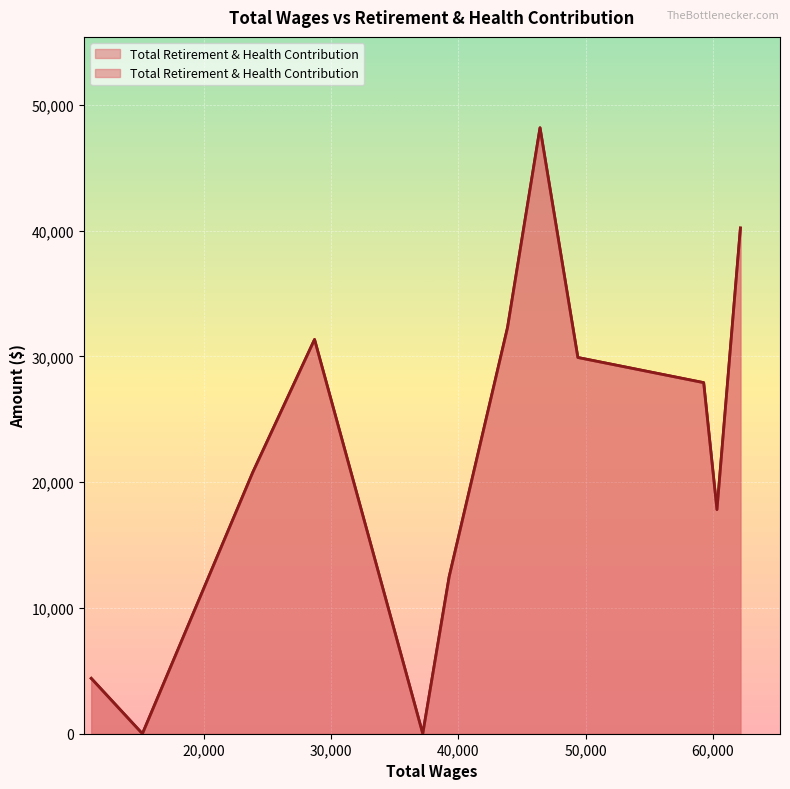

Between which two adjacent categories do Total Wages and Total Retirement & Health Contribution first intersect?

49396 and 46424